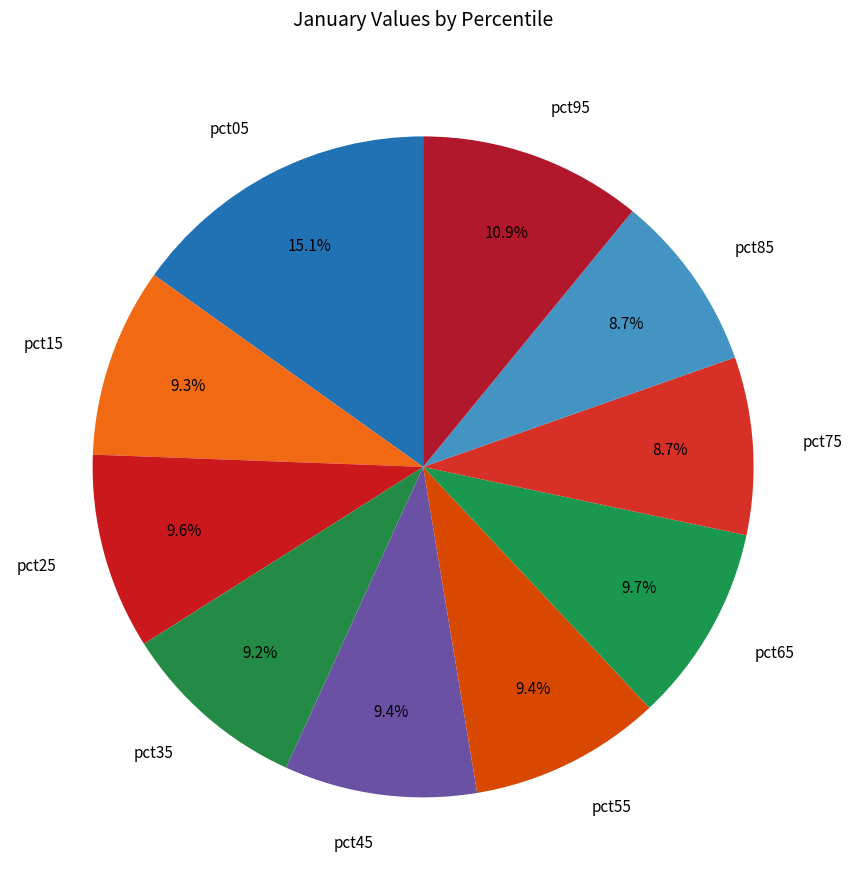

Count the number of slices in the pie.

10